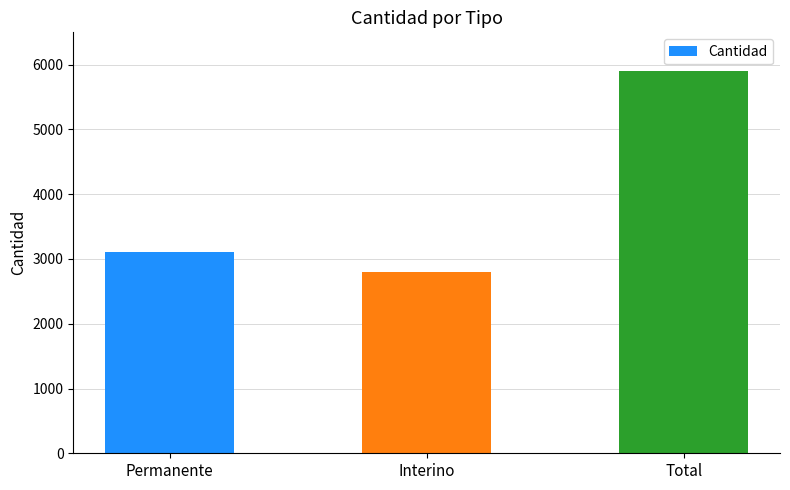

What position from the right is Permanente?

3